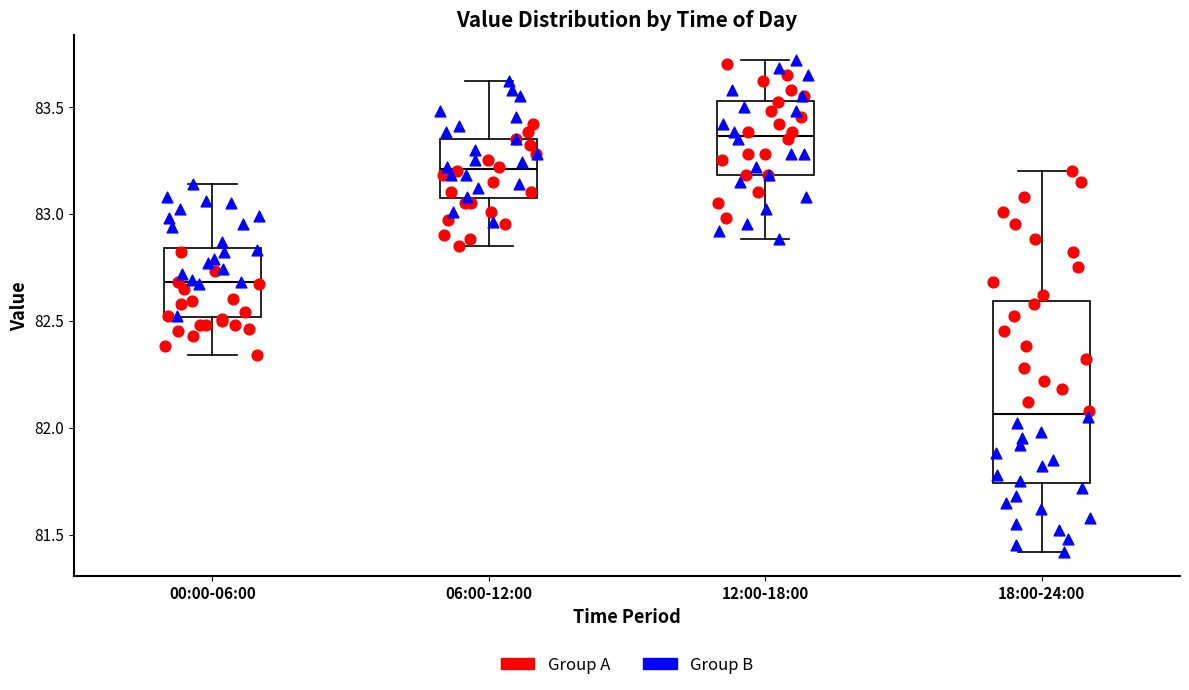

Reading left to right, transcribe this box plot: for each box, give where its median line is, the range the box spans, and where its two whiskers end, as read against the y-axis. The values are not printed on the chart, so give them approximately, as read against the axis.

00:00-06:00: median 82.70, box 82.50 to 82.85, whiskers 82.35 to 83.15
06:00-12:00: median 83.20, box 83.05 to 83.35, whiskers 82.85 to 83.60
12:00-18:00: median 83.35, box 83.20 to 83.55, whiskers 82.90 to 83.70
18:00-24:00: median 82.05, box 81.75 to 82.60, whiskers 81.40 to 83.20